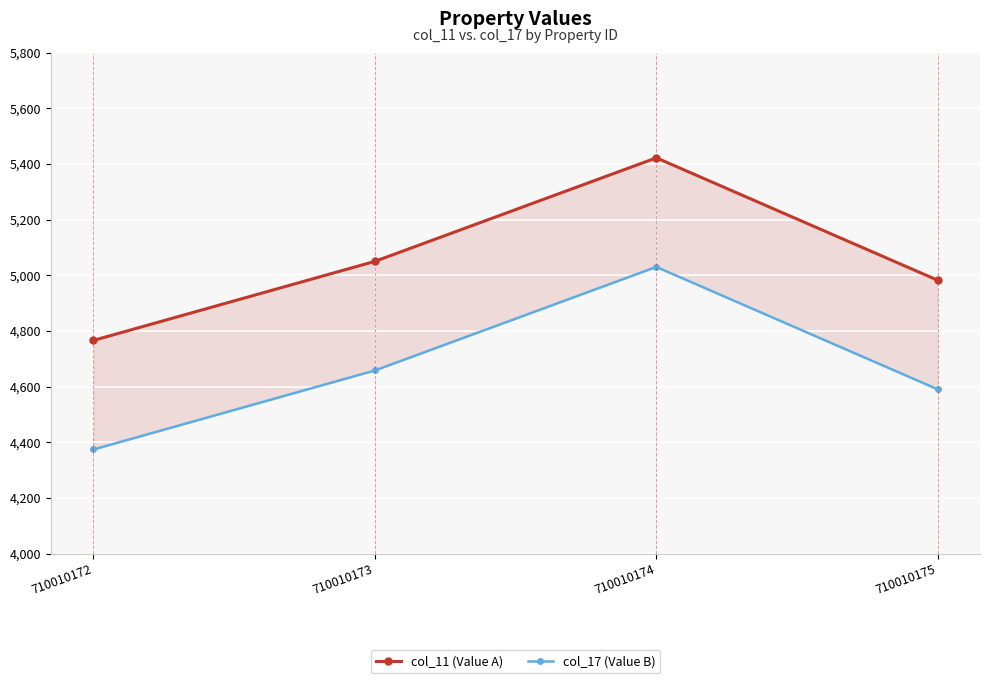

True or false: col_11 (Value A) has a value of 8231 at 710010175.

False